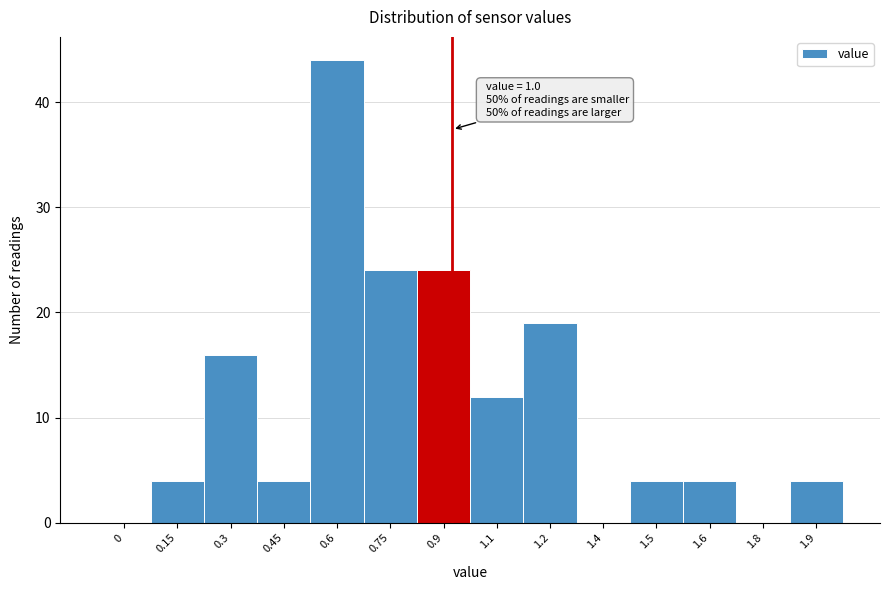

Reading left to right, what are all the values shown in this chart?

0=0	0.15=4	0.3=16	0.45=4	0.6=44	0.75=24	0.9=24	1.1=12	1.2=19	1.4=0	1.5=4	1.6=4	1.8=0	1.9=4